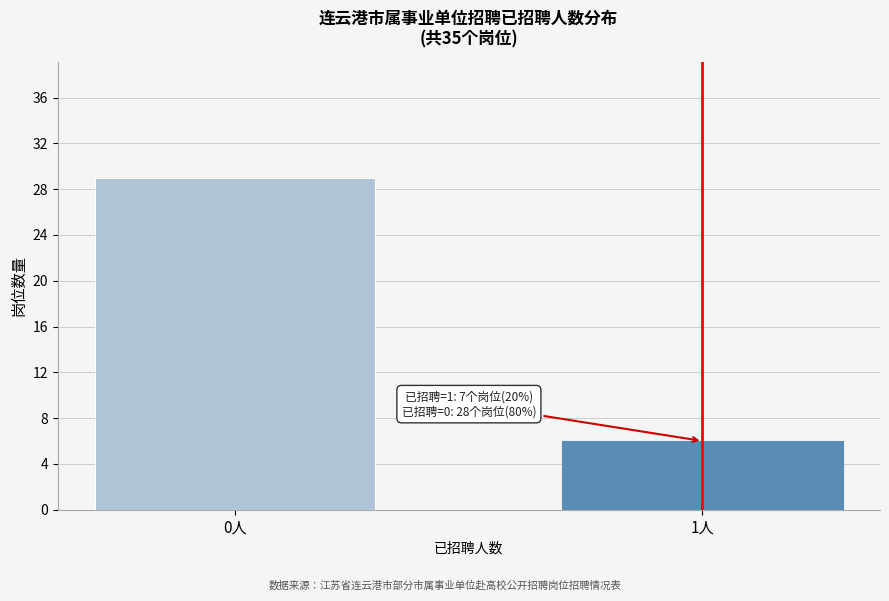

Reading left to right, extract all data points from this chart.

29	6